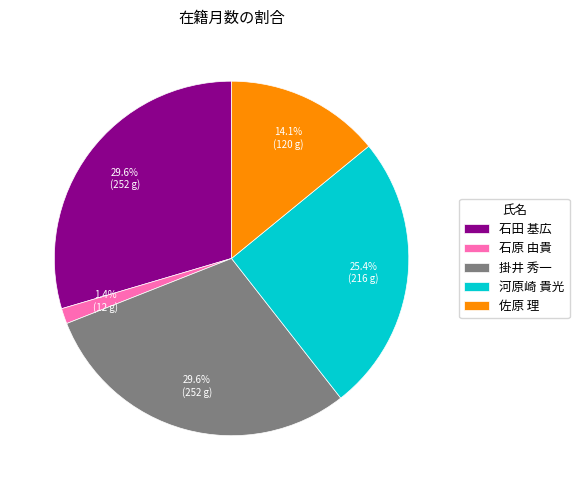

Which category has the smallest portion of the pie?

石原 由貴